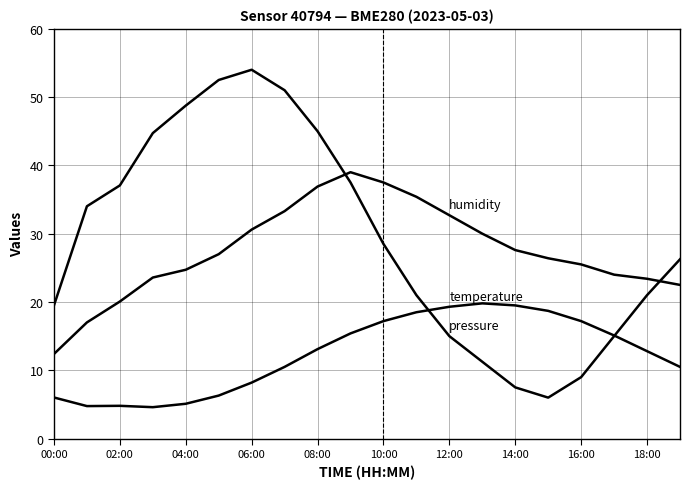

What is the greatest value displayed?

54.0